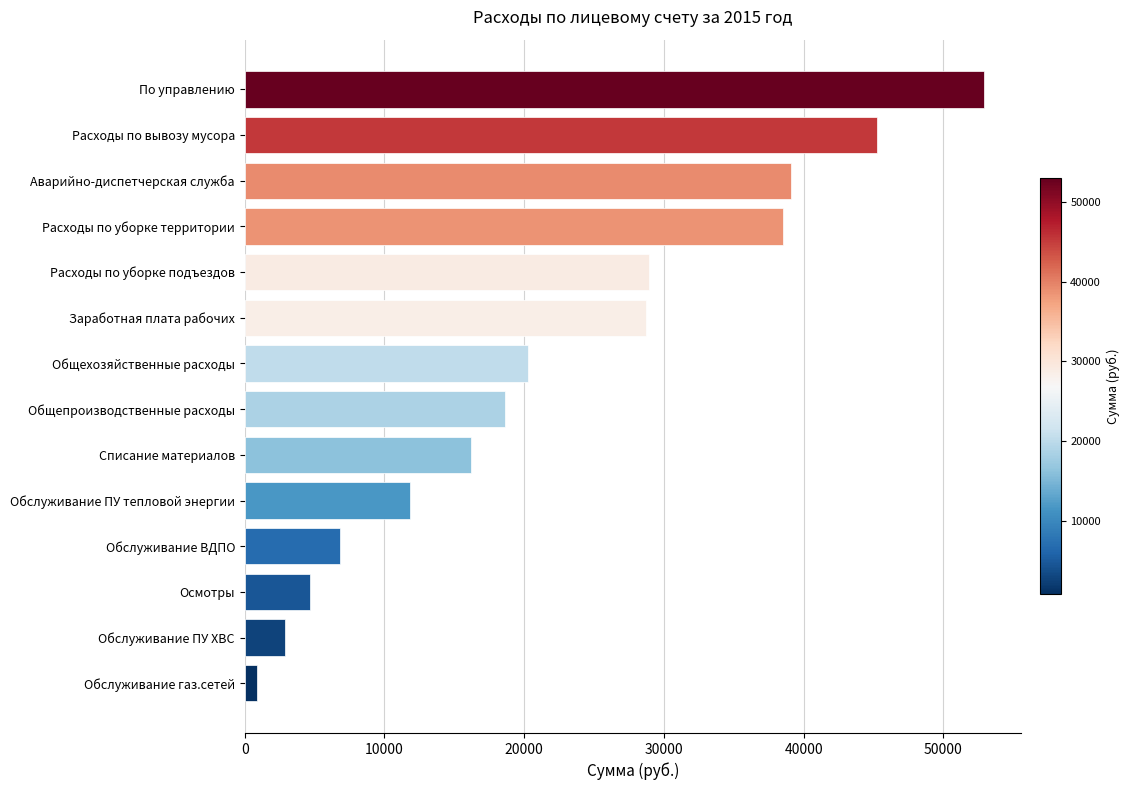

True or false: the data shows 50319.8 at Расходы по уборке территории.

False